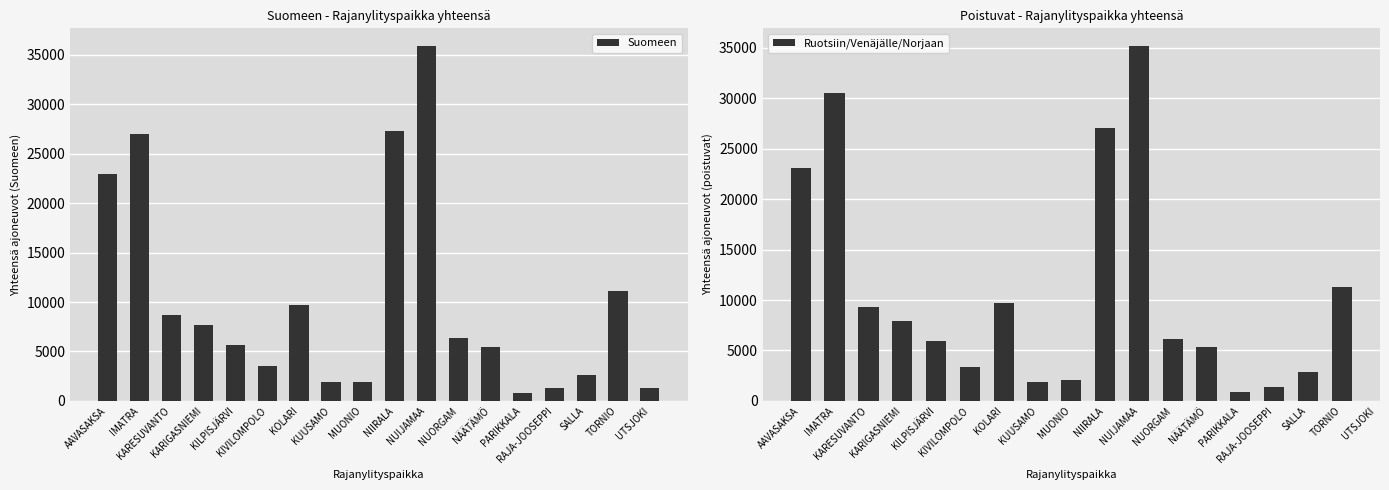

Which series has the largest total across all categories?

Suomeen